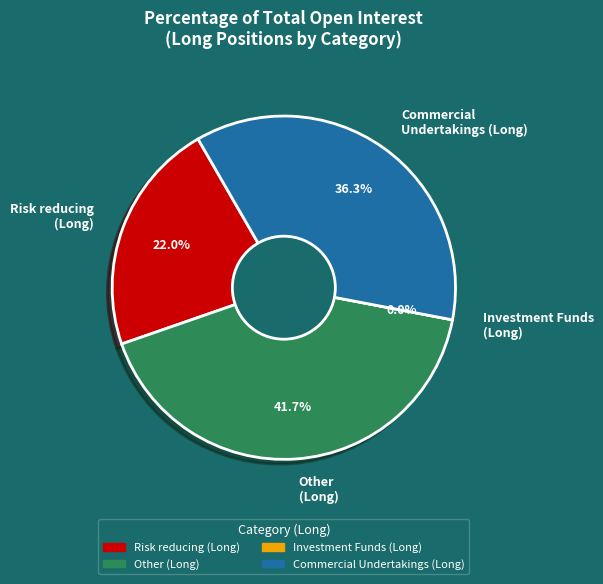

True or false: Commercial
Undertakings (Long) accounts for 36% of the total.

True